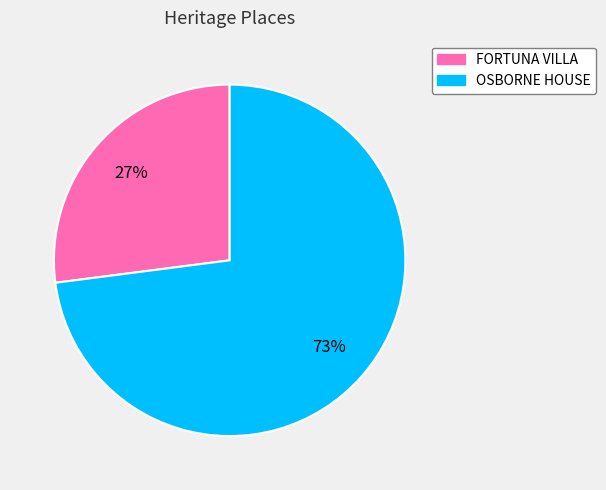

Count the number of slices in the pie.

2